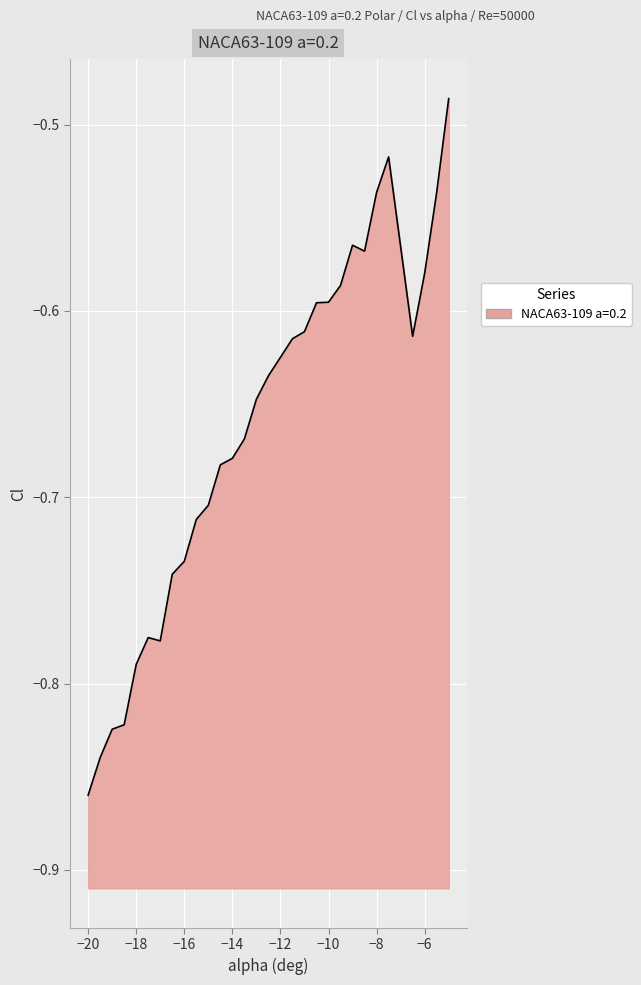

At which category does the chart reach its minimum across all series?

−20